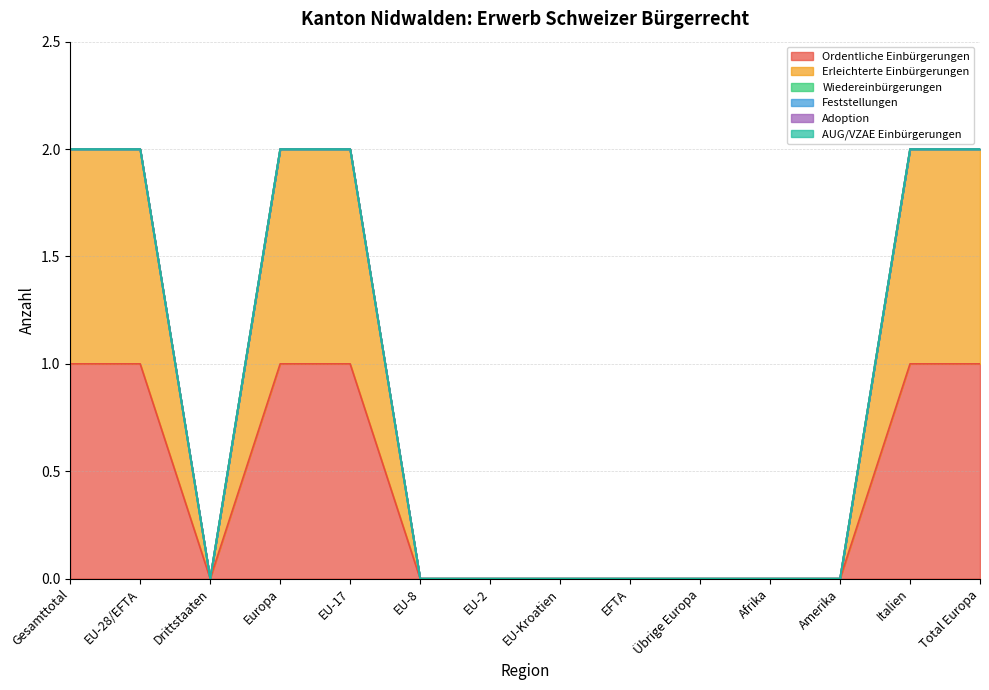

Rank the series at Gesamttotal from lowest to highest value.

Wiedereinbürgerungen, Feststellungen, Adoption, AUG/VZAE Einbürgerungen, Ordentliche Einbürgerungen, Erleichterte Einbürgerungen